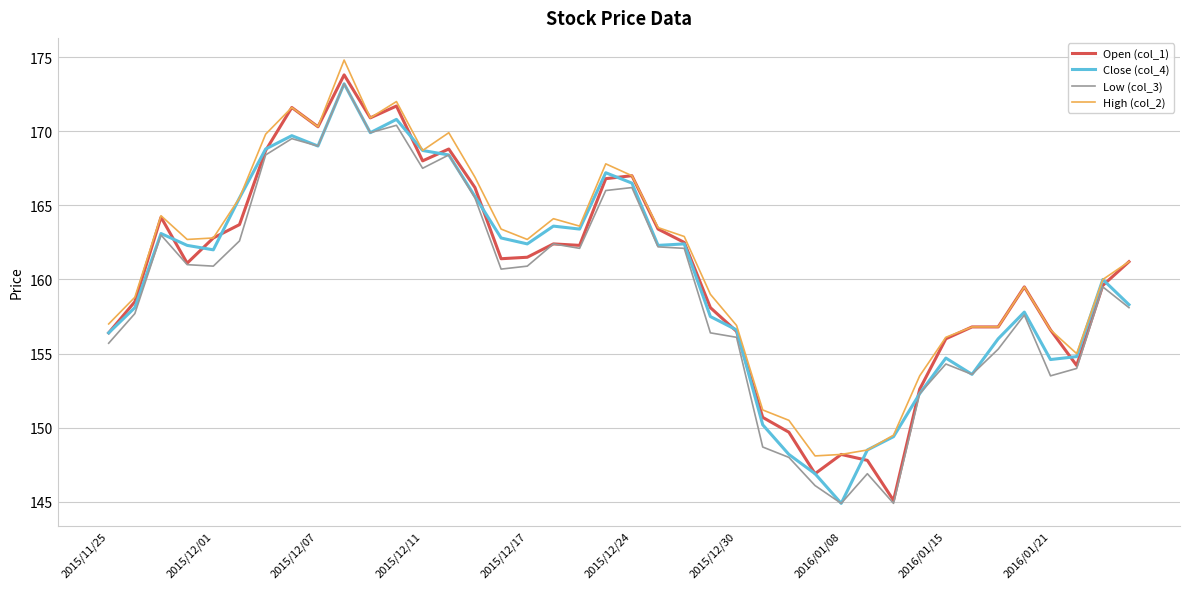

Does the chart have visible grid lines?

Yes